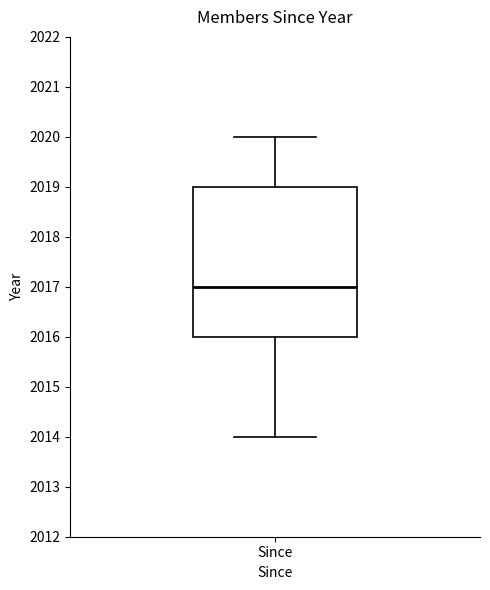

Read this box plot against the y-axis: the position of the median line, the range covered by the box, and the ends of both whiskers. The values are not printed on the chart, so give them approximately, as read against the axis.

median 2017, box 2016 to 2019, whiskers 2014 to 2020